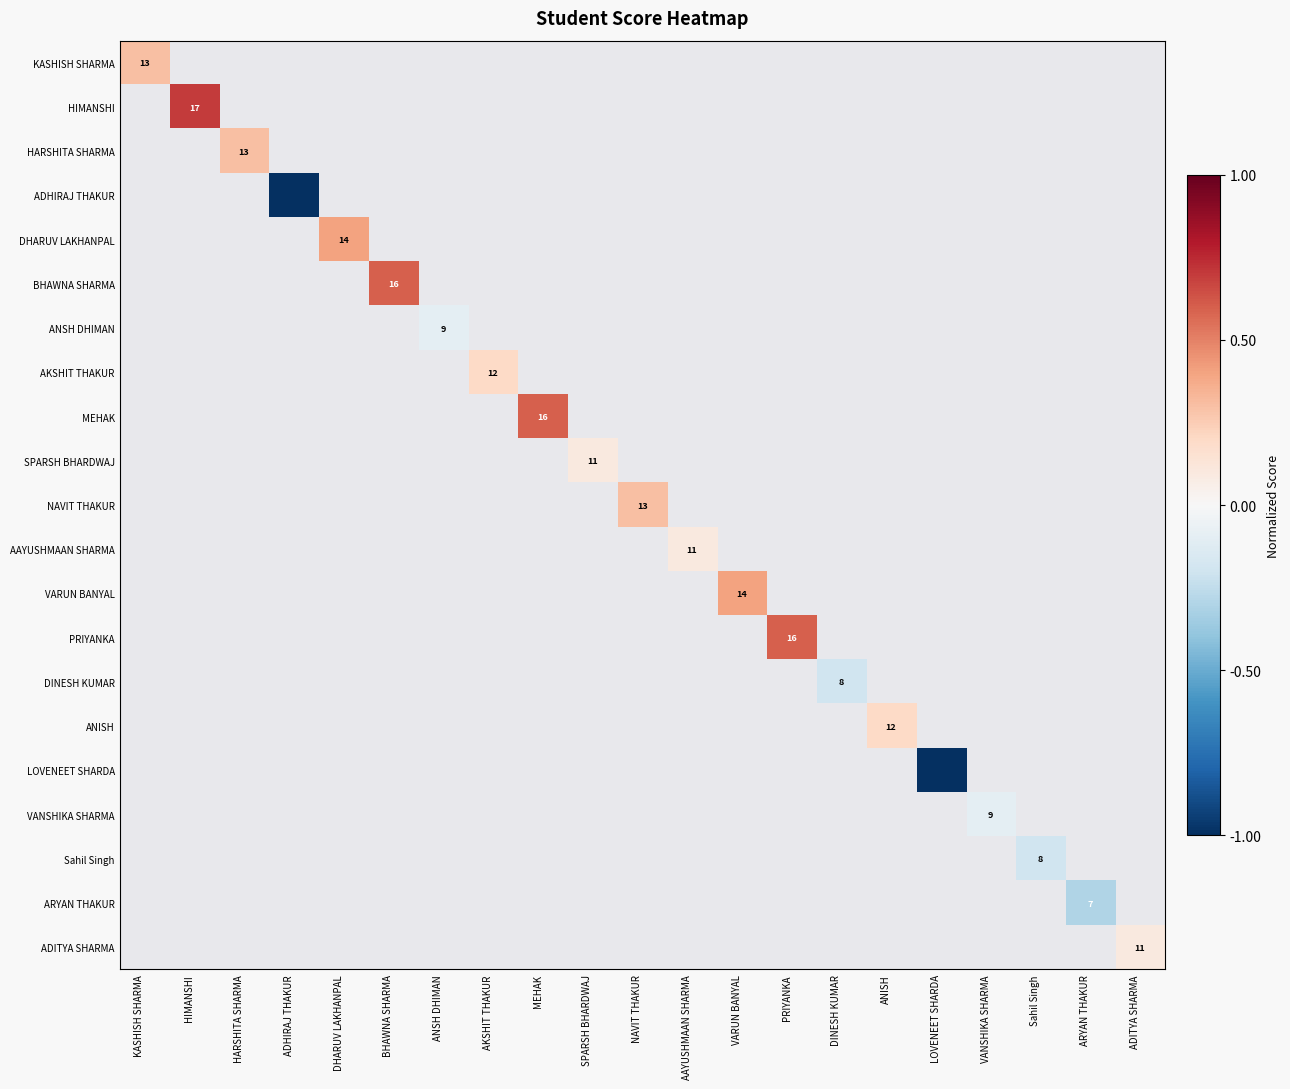

How many values in HARSHITA SHARMA are above zero?

1